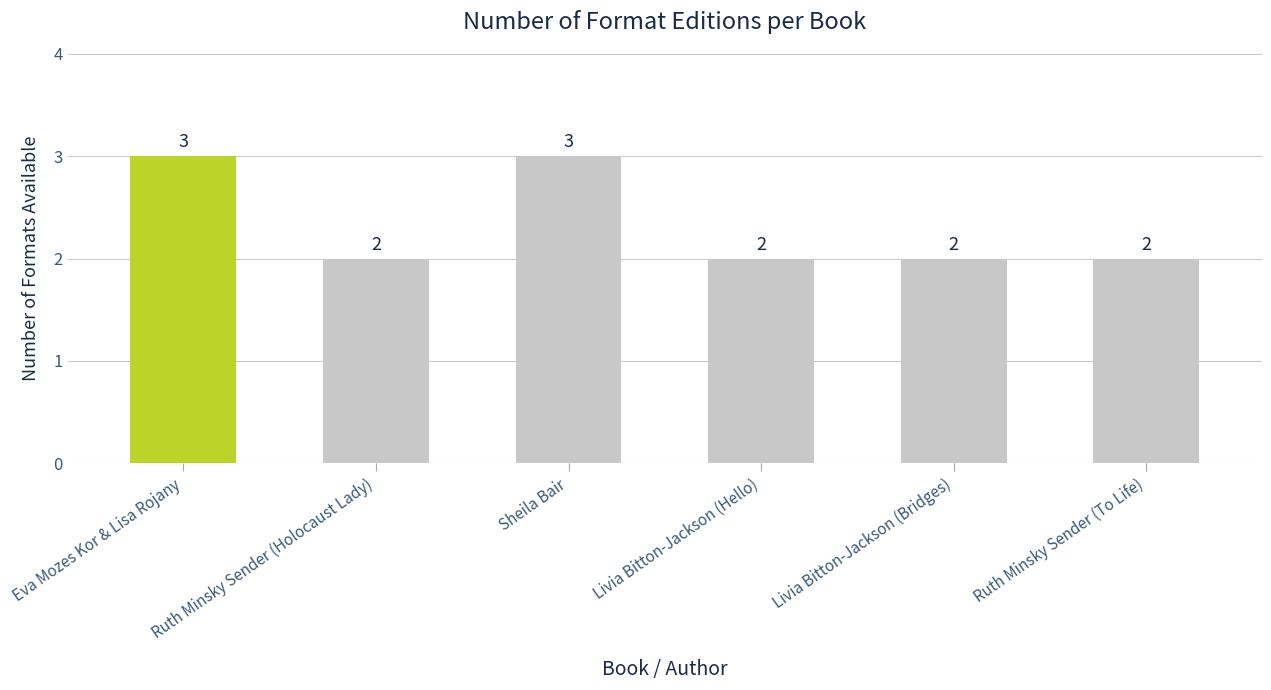

Which has a higher value, Eva Mozes Kor & Lisa Rojany or Livia Bitton-Jackson (Bridges)?

Eva Mozes Kor & Lisa Rojany